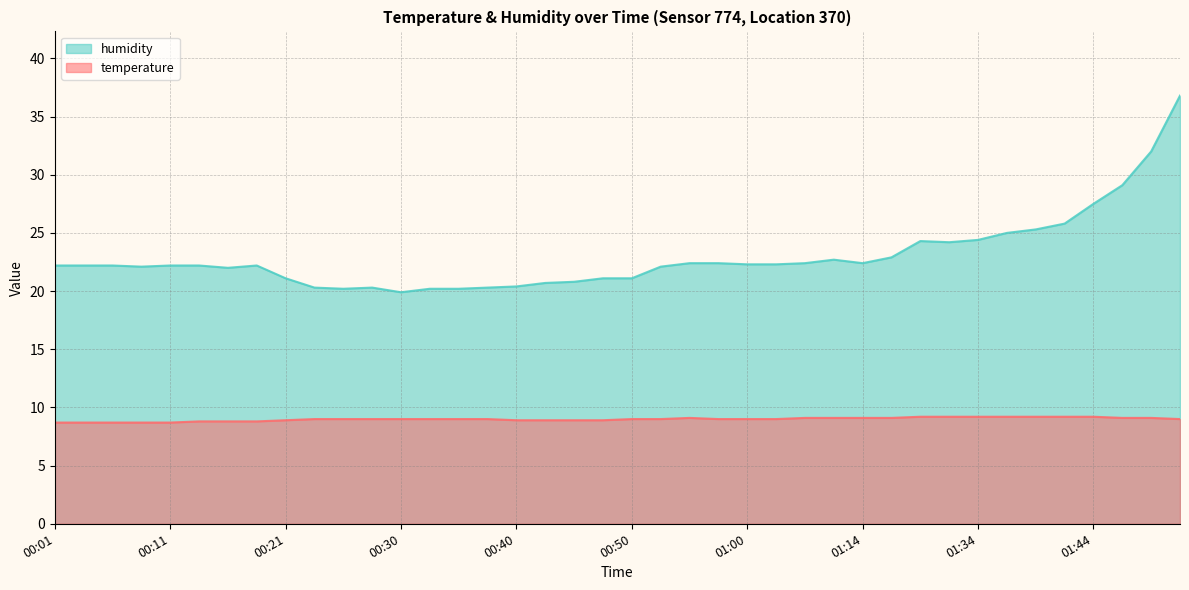

Between 00:06 and 00:18, which series saw the biggest shift?

temperature